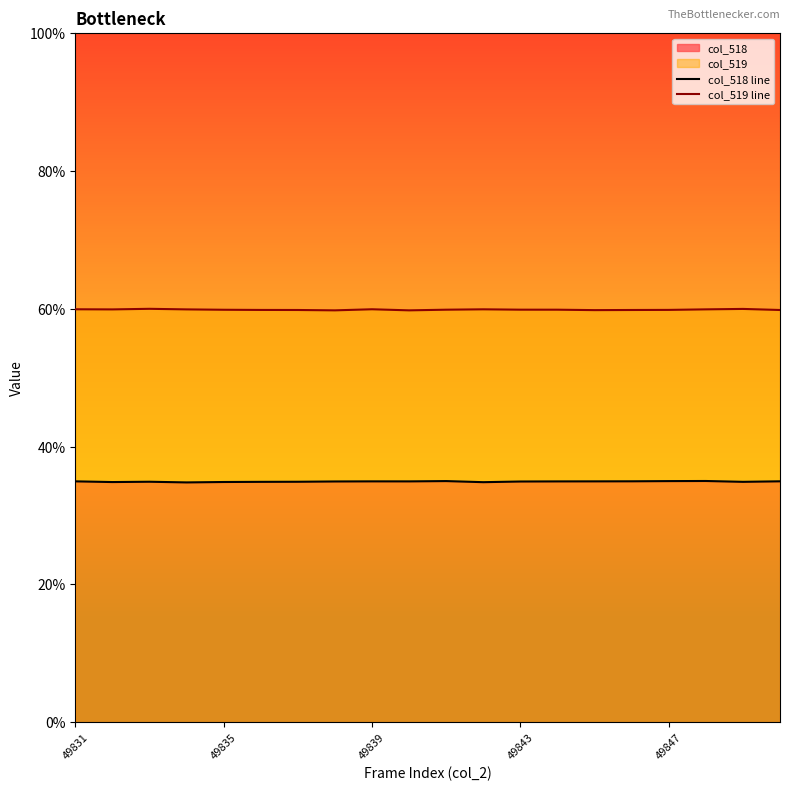

What is the lowest value of the col_519 line series?

59.8